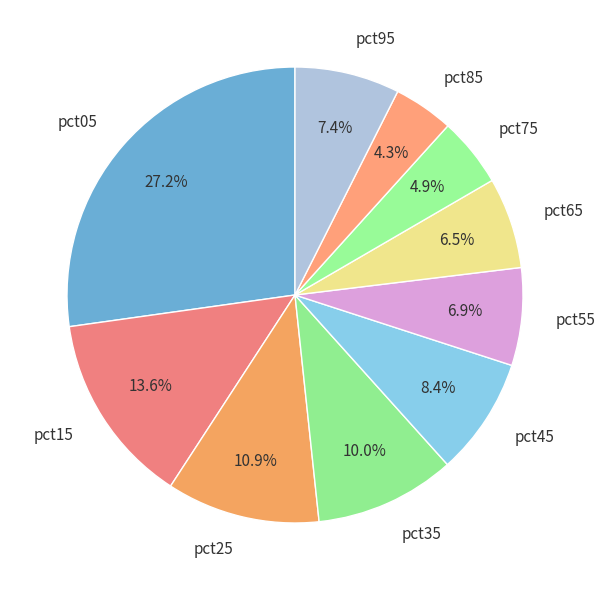

Which category has the biggest portion of the pie?

pct05